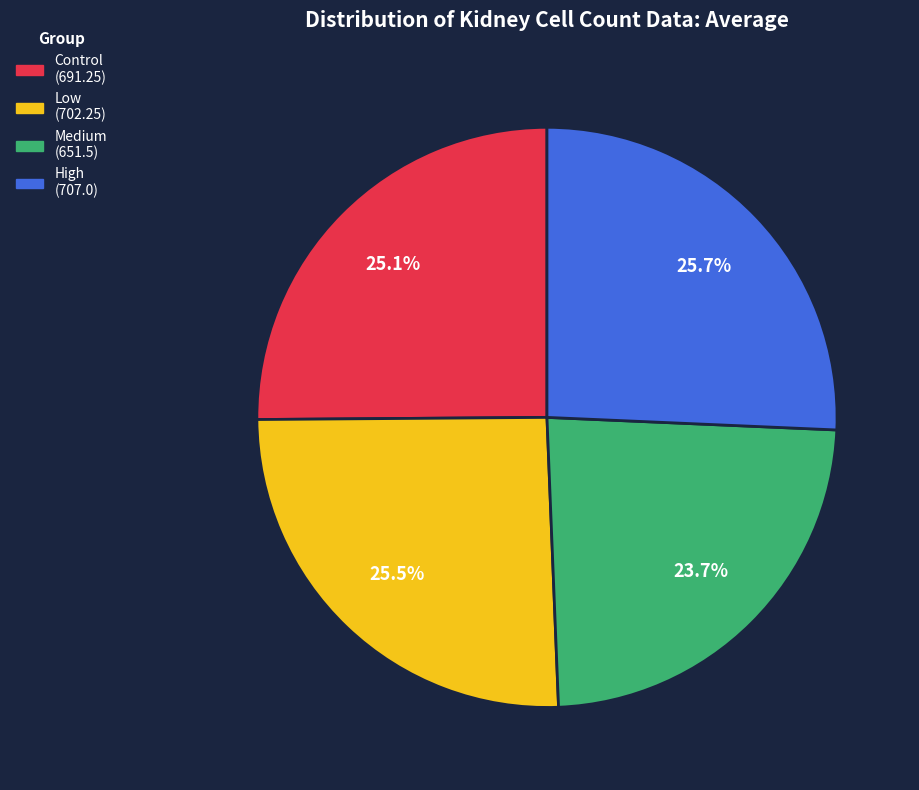

Is there a majority slice in this chart?

No